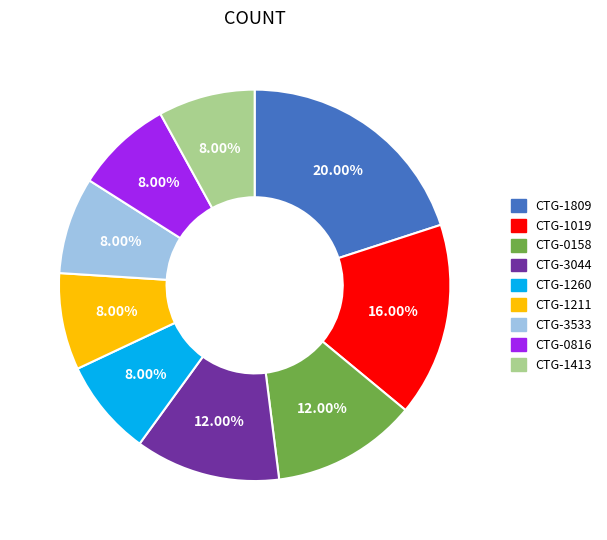

How many segments does this pie chart have?

9